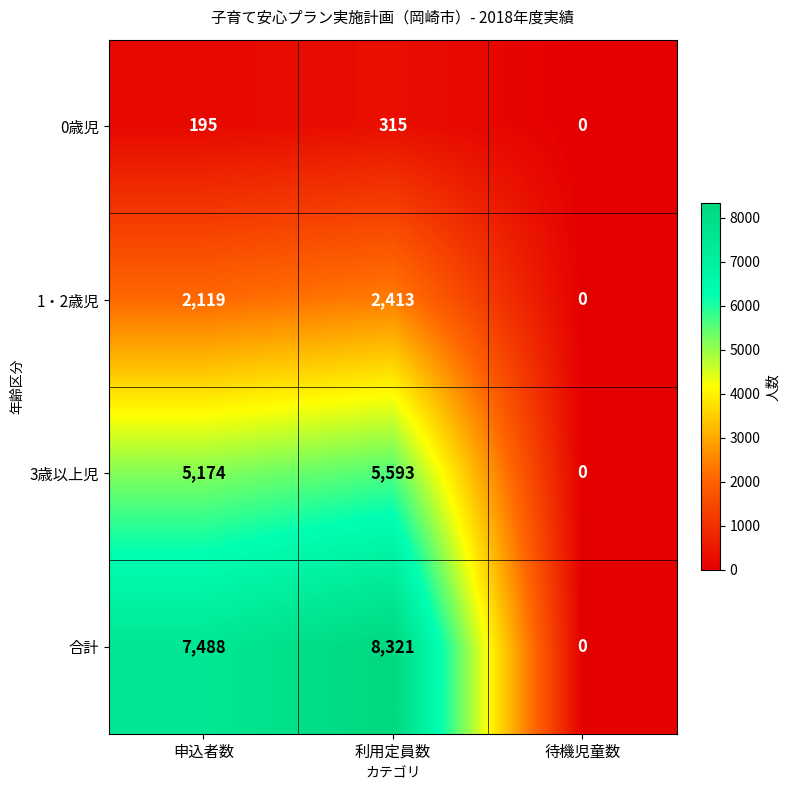

Reading left to right, list all the values displayed in this chart.

0歳児: 申込者数=195	利用定員数=315	待機児童数=0
1・2歳児: 申込者数=2119	利用定員数=2413	待機児童数=0
3歳以上児: 申込者数=5174	利用定員数=5593	待機児童数=0
合計: 申込者数=7488	利用定員数=8321	待機児童数=0